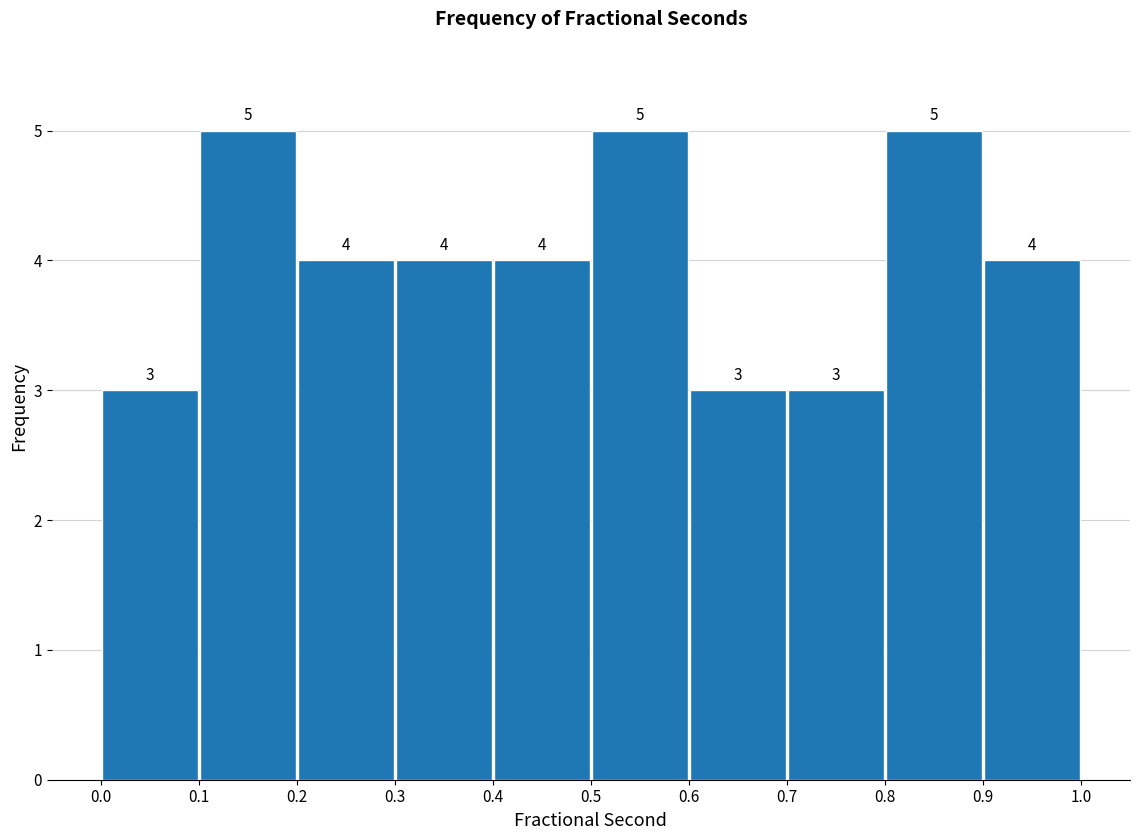

Reading left to right, transcribe this chart: for each bar, give the range it covers on the x-axis and its height.

0.0 to 0.1: 3
0.1 to 0.2: 5
0.2 to 0.3: 4
0.3 to 0.4: 4
0.4 to 0.5: 4
0.5 to 0.6: 5
0.6 to 0.7: 3
0.7 to 0.8: 3
0.8 to 0.9: 5
0.9 to 1.0: 4